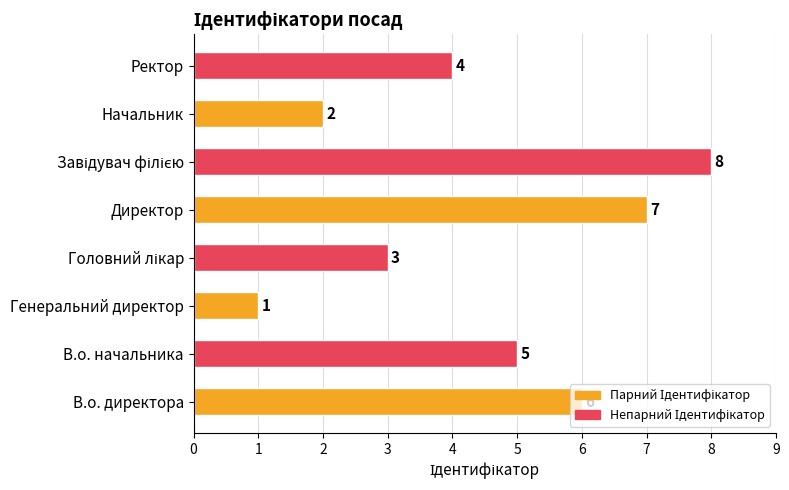

Is it true that the value at В.о. директора is 2?

False